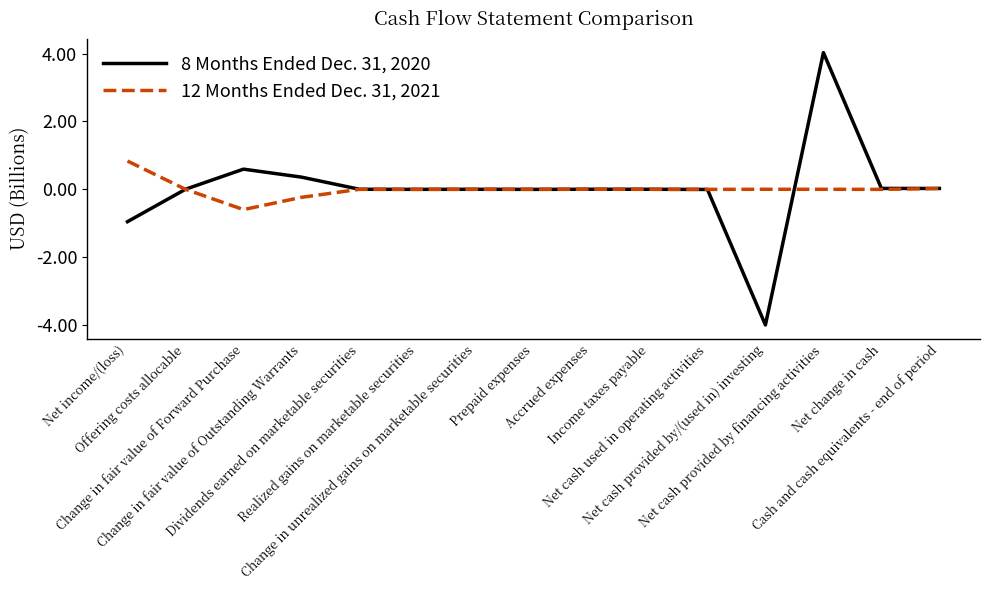

List the series in order of their overall mean, lowest first.

12 Months Ended Dec. 31, 2021, 8 Months Ended Dec. 31, 2020